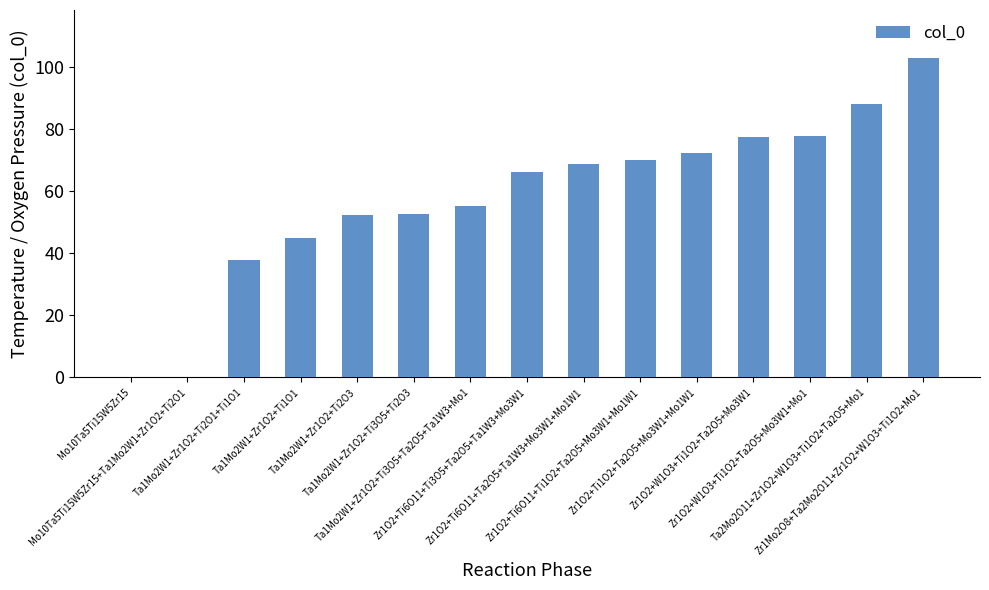

Does the chart contain stacked bars?

No